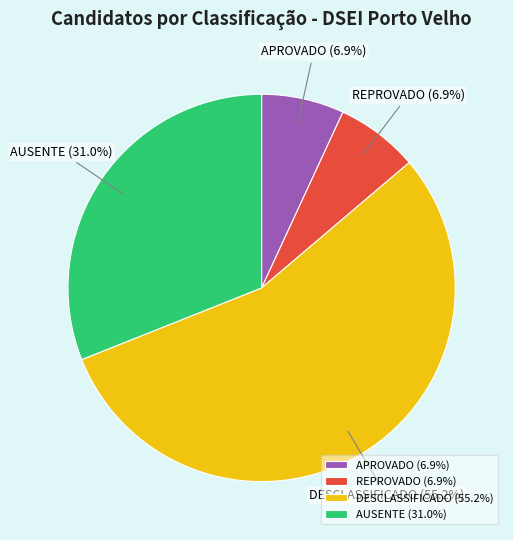

How many segments does this pie chart have?

4